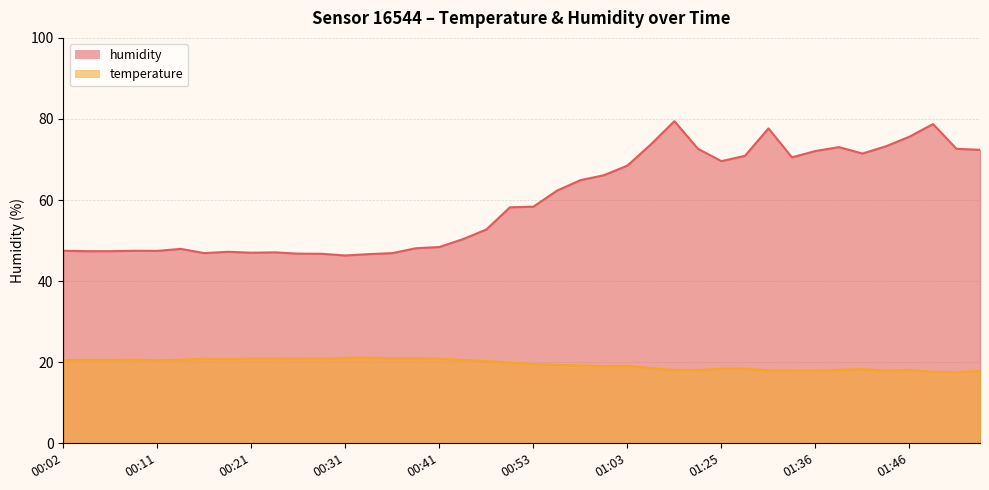

True or false: temperature and humidity intersect in this chart.

False